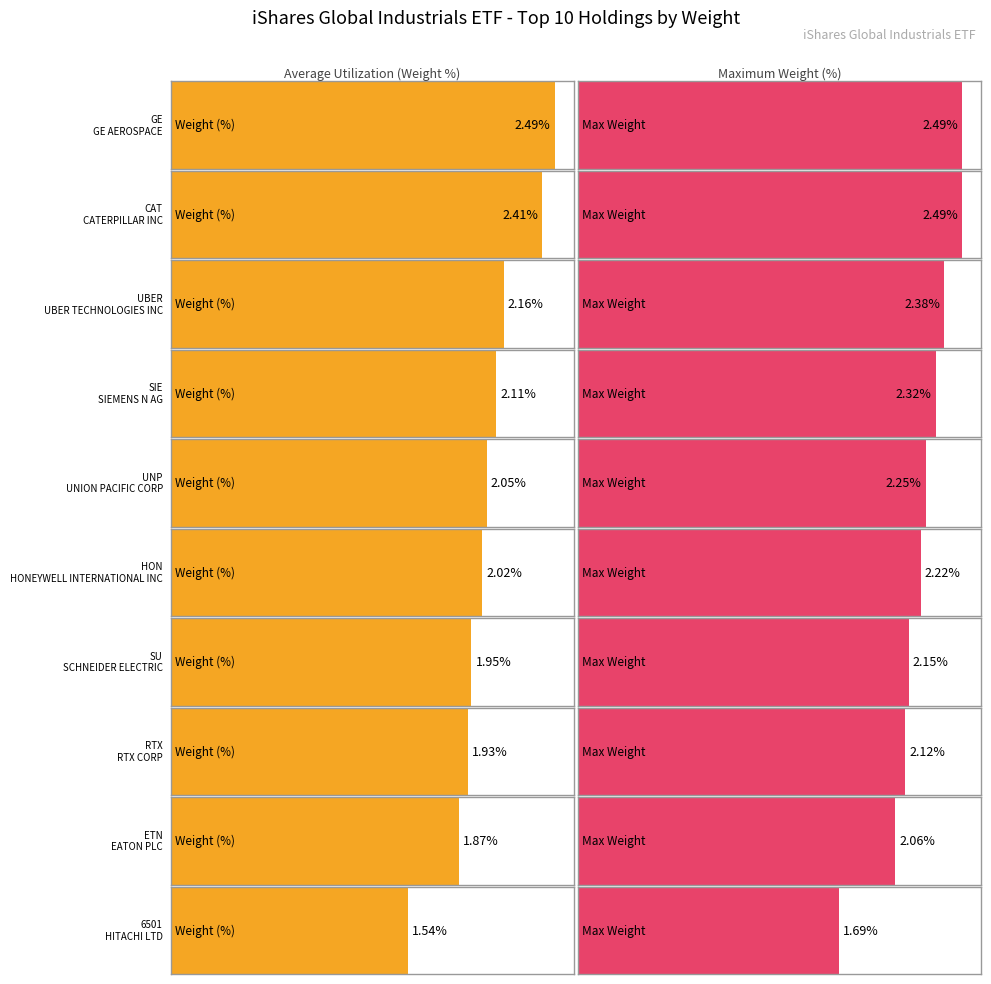

The value at SU is 1.0. True or false?

False